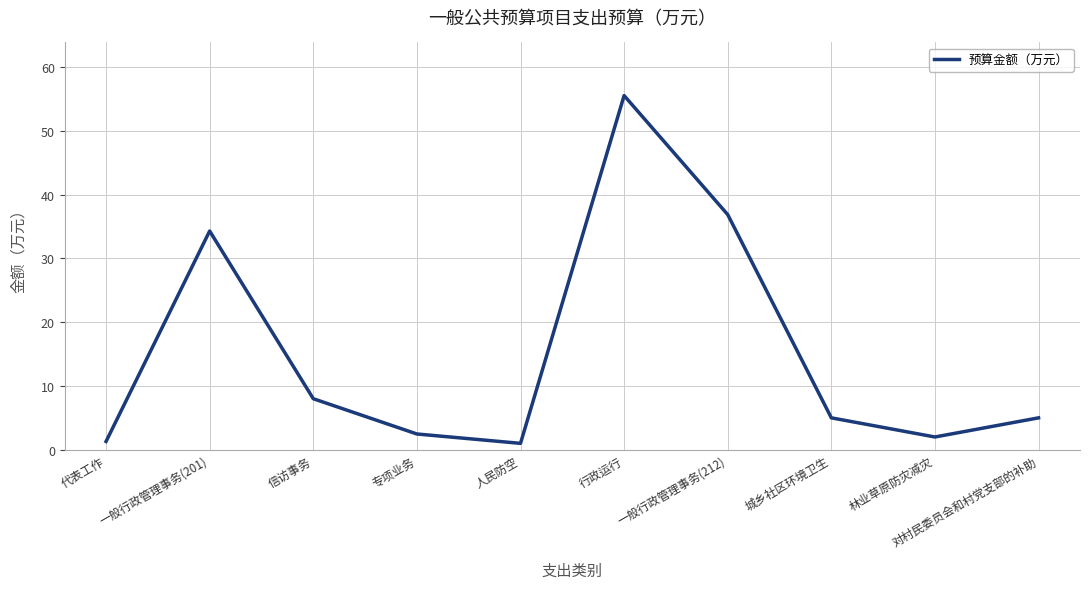

How many interior local valleys (lower than both neighbors) does the data have?

2